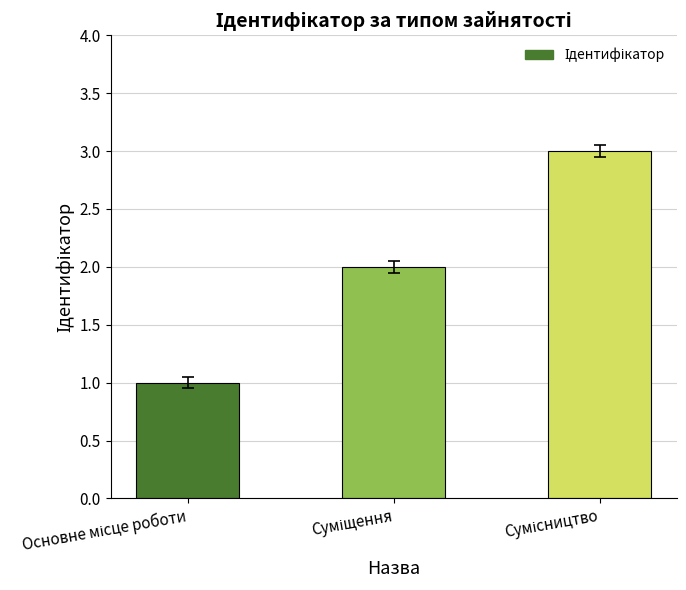

How many values are below 2?

1